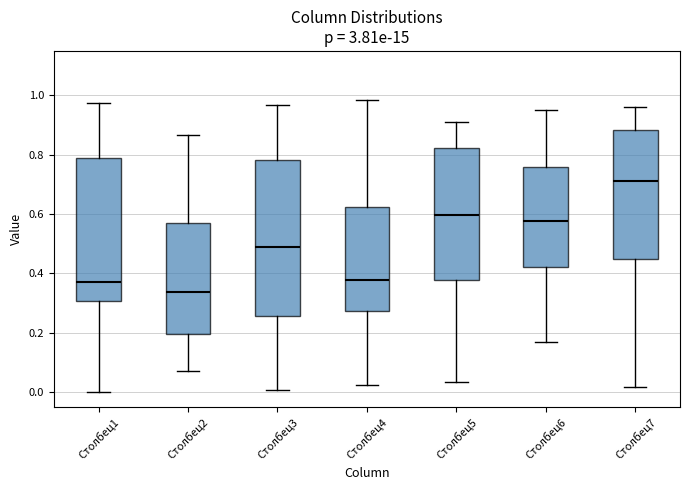

Where does the upper whisker of the box for Столбец1 end on the y-axis? The values are not printed on the chart, so give them approximately, as read against the axis.

0.98